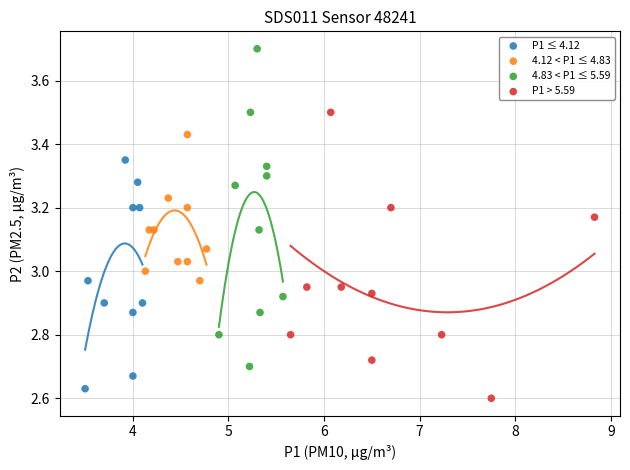

Which series has the widest spread of Y values?

4.83 < P1 ≤ 5.59